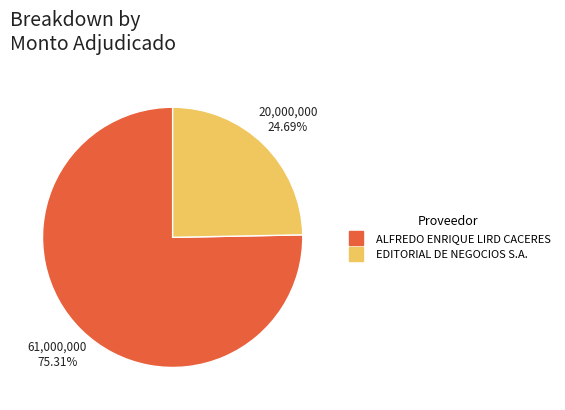

What is the largest slice in the pie chart?

ALFREDO ENRIQUE LIRD CACERES